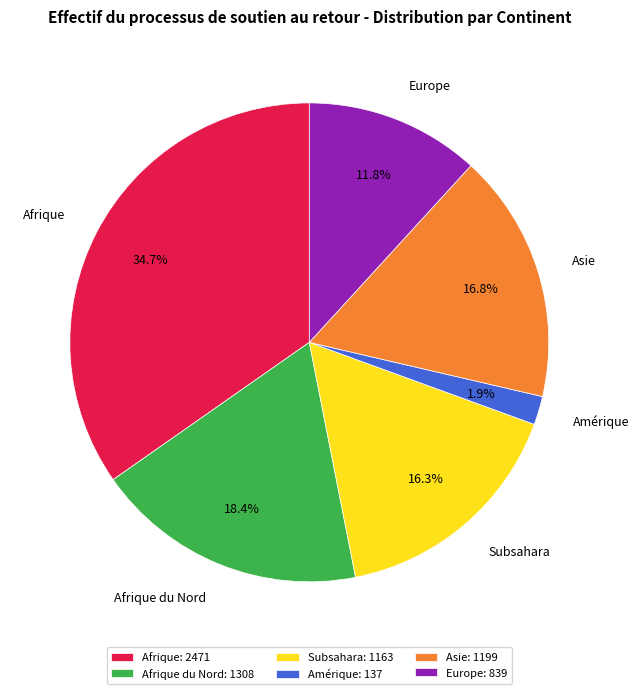

What is the ratio of the value at Europe to the value at Subsahara?

0.7